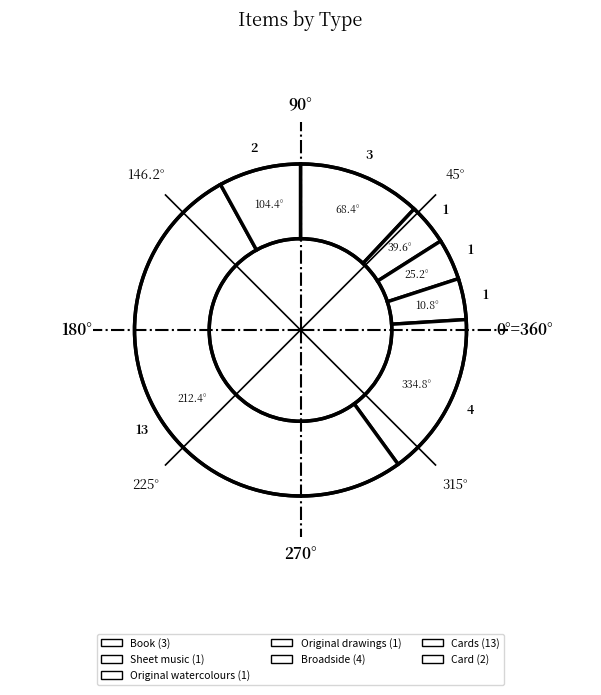

Count the number of slices in the pie.

7